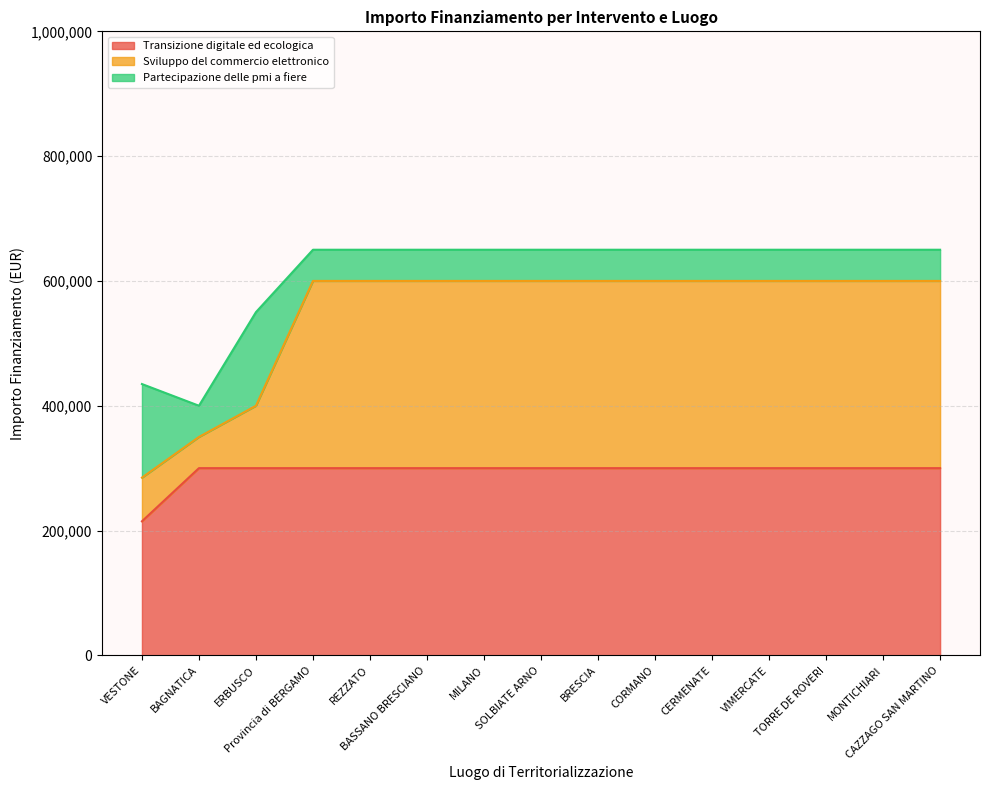

What is the total value across all series at MONTICHIARI?

650000